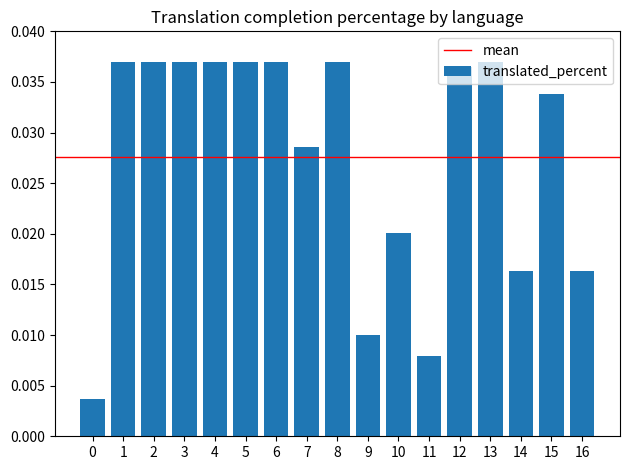

How many values are between 0 and 1?

17